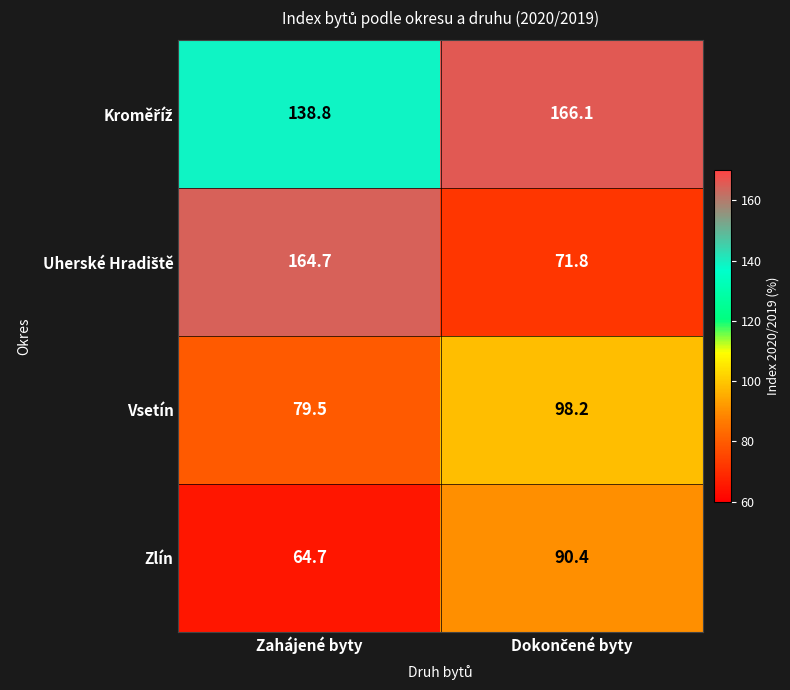

Is it true that Zlín equals 114.4 at Zahájené byty?

False